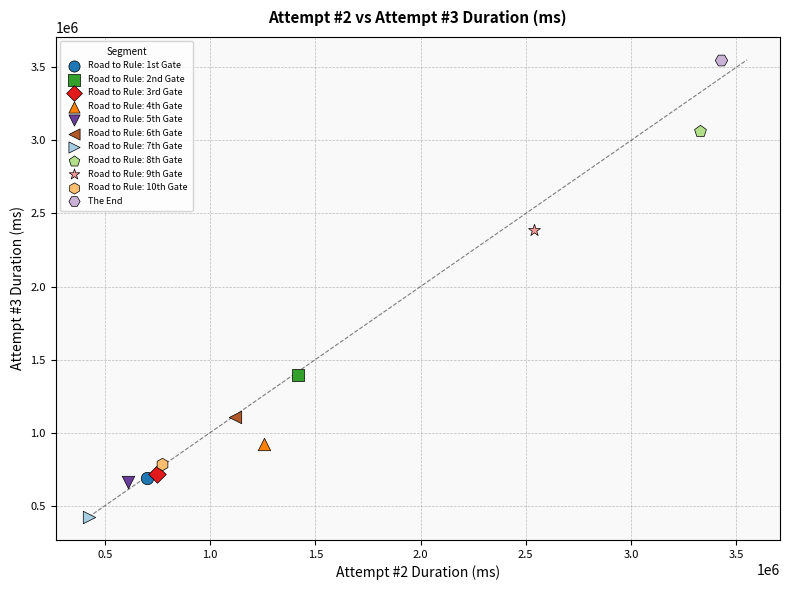

Which series contains the lowest Y value?

Road to Rule: 7th Gate